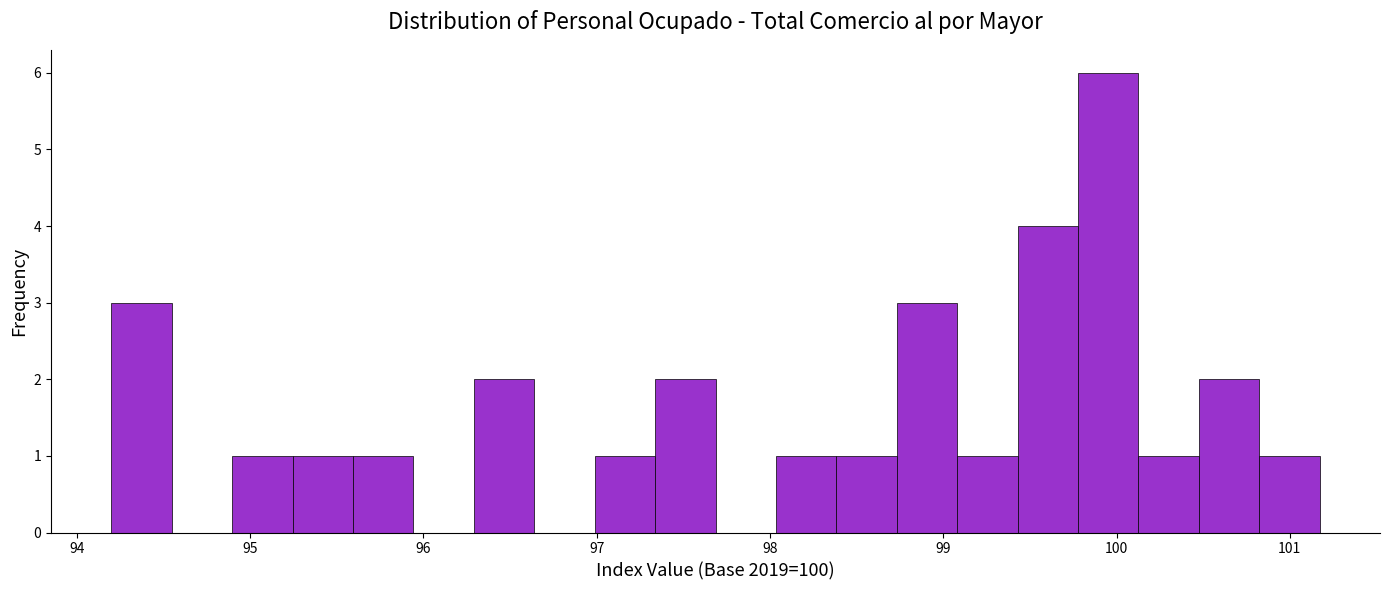

Around what value on the x-axis is the tallest bar? Give the approximate position of its centre, as read against the axis.

100.0